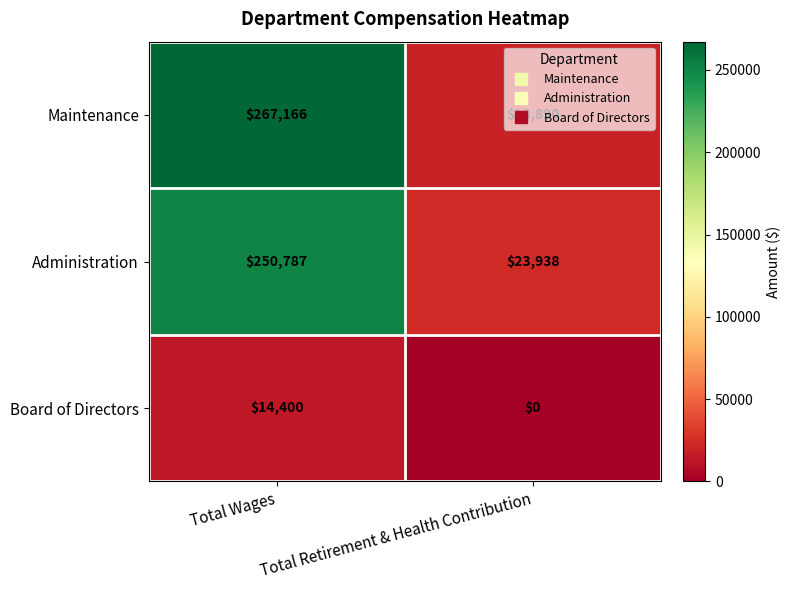

At how many categories does at least one series exceed 57764?

1